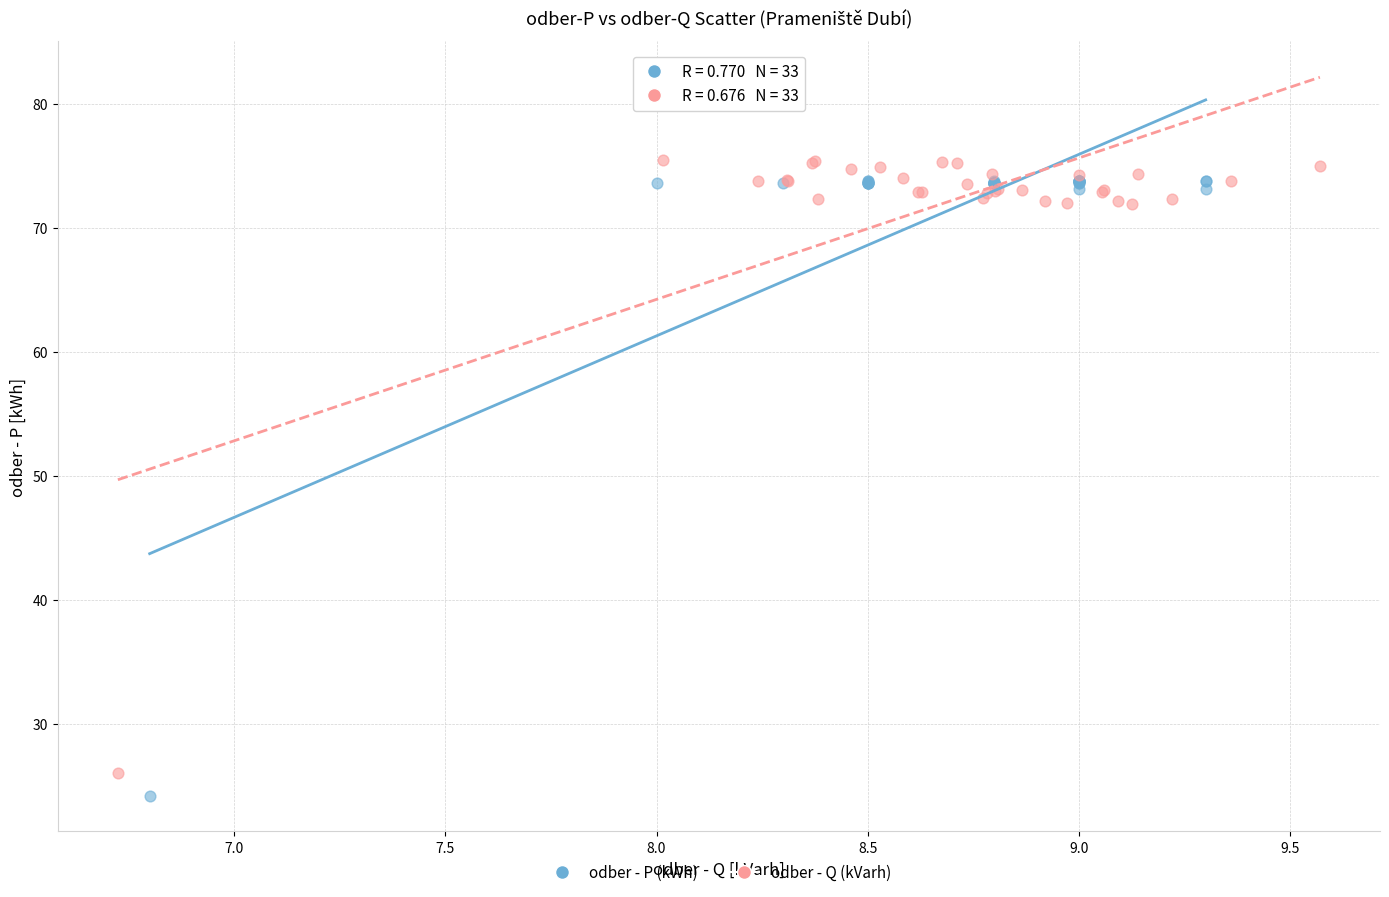

Which series has the widest spread of Y values?

odber - P (kWh)